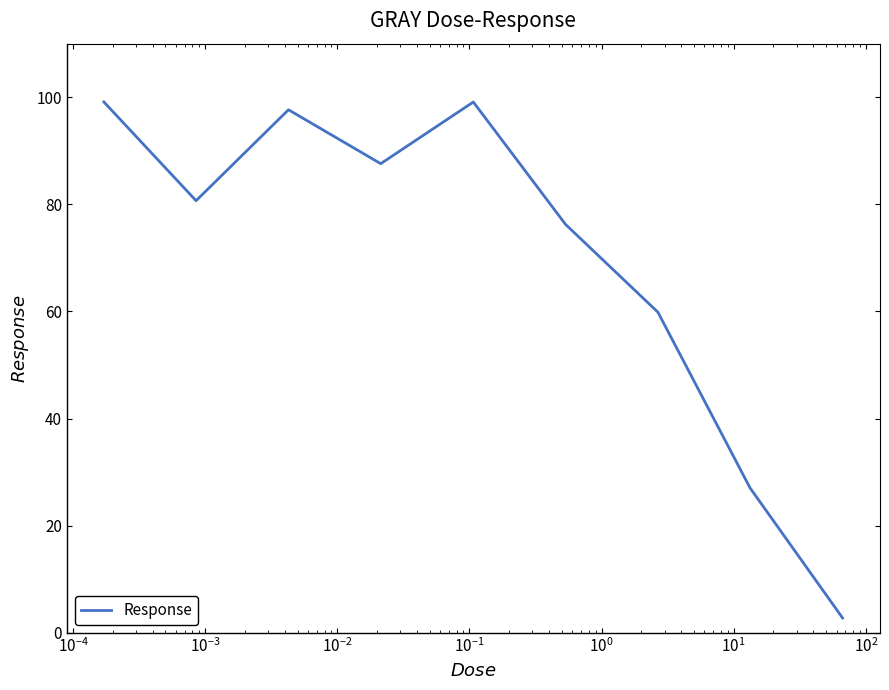

What is the difference between the maximum and minimum values?

96.3